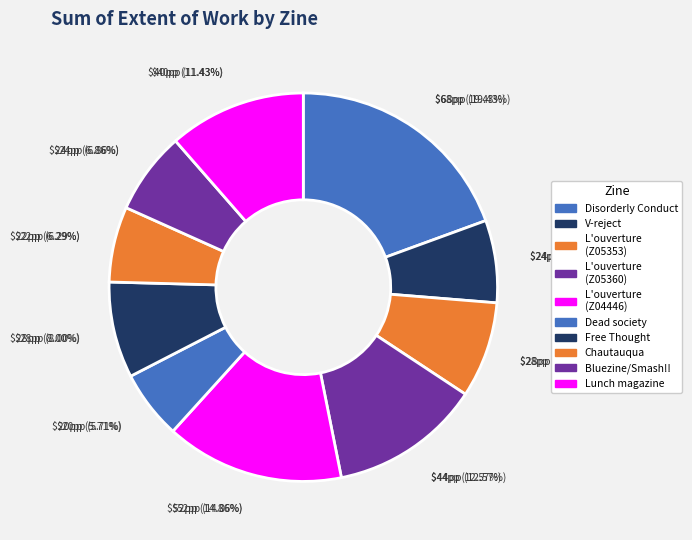

True or false: Lunch magazine (Z06430) accounts for 11% of the total.

True